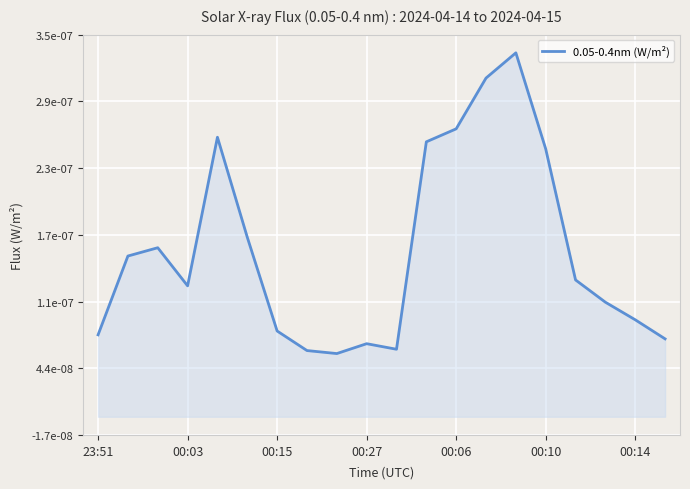

Which category has the lowest value across all series?

8